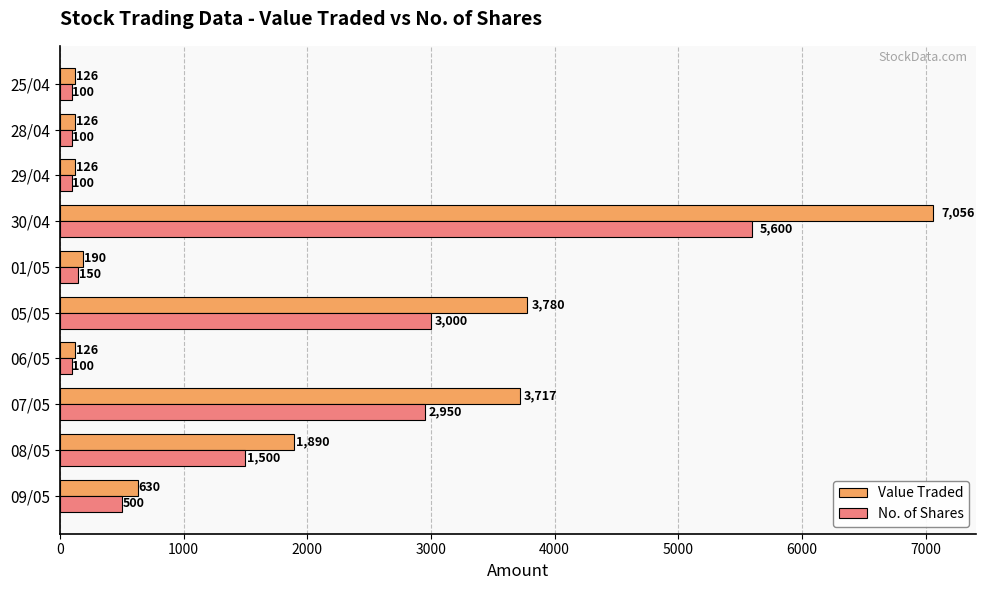

Which series has the widest spread of values?

Value Traded